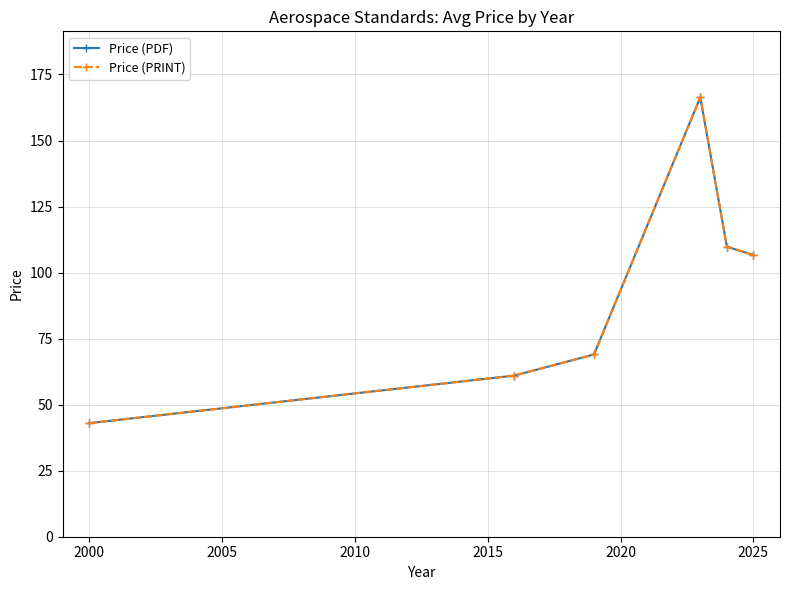

What is the difference between the second highest and second lowest values in the Price (PRINT) series?

48.8